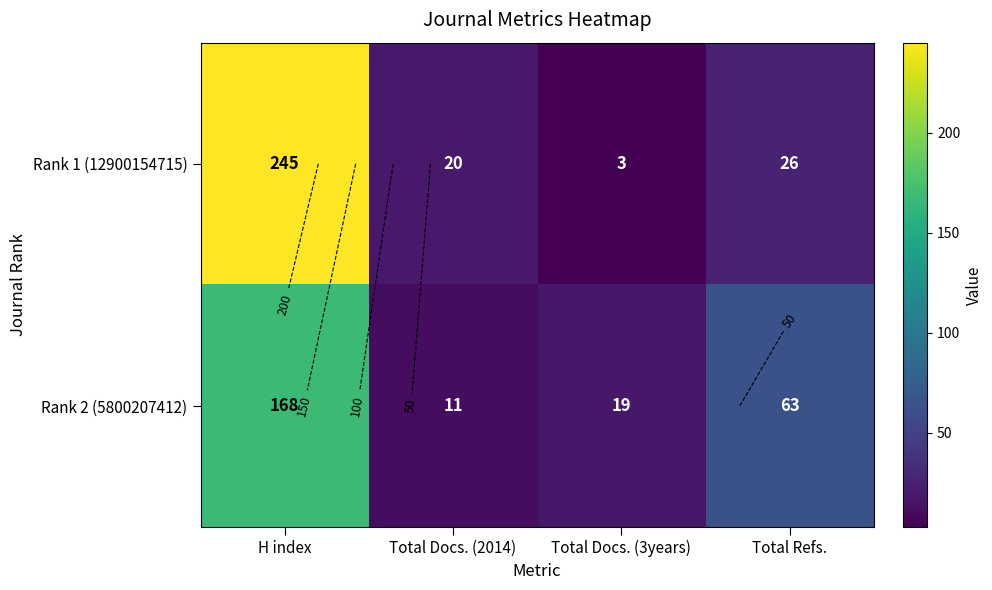

What is the total value across all series at Total Docs. (3years)?

22